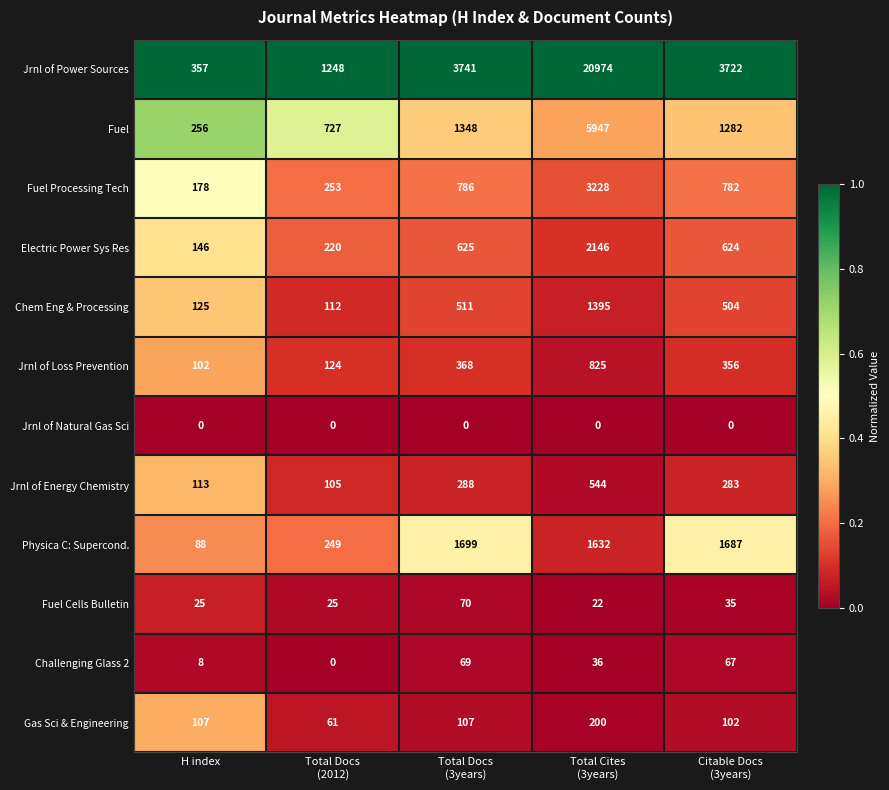

Which series has the largest total across all categories?

Jrnl of Power Sources